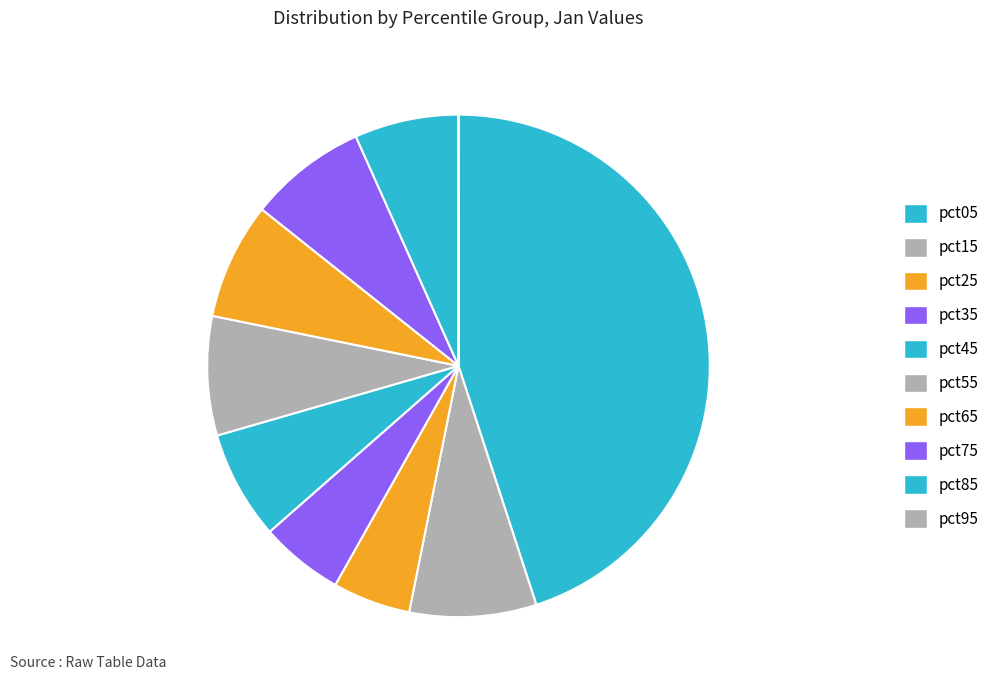

Rank the categories by value from lowest to highest.

pct95, pct25, pct35, pct85, pct45, pct65, pct75, pct55, pct15, pct05